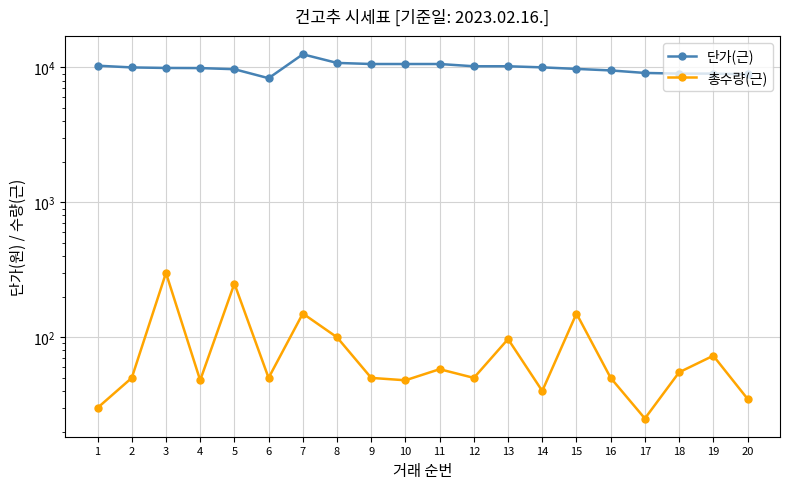

Reading right to left, what are all the values shown in this chart?

단가(근): 20=8890	19=9000	18=9000	17=9100	16=9500	15=9750	14=10010	13=10200	12=10200	11=10600	10=10600	9=10600	8=10800	7=12510	6=8320	5=9700	4=9890	3=9910	2=10000	1=10300
총수량(근): 20=35	19=73	18=55	17=25	16=50	15=150	14=40	13=97	12=50	11=58	10=48	9=50	8=100	7=150	6=50	5=250	4=48	3=300	2=50	1=30